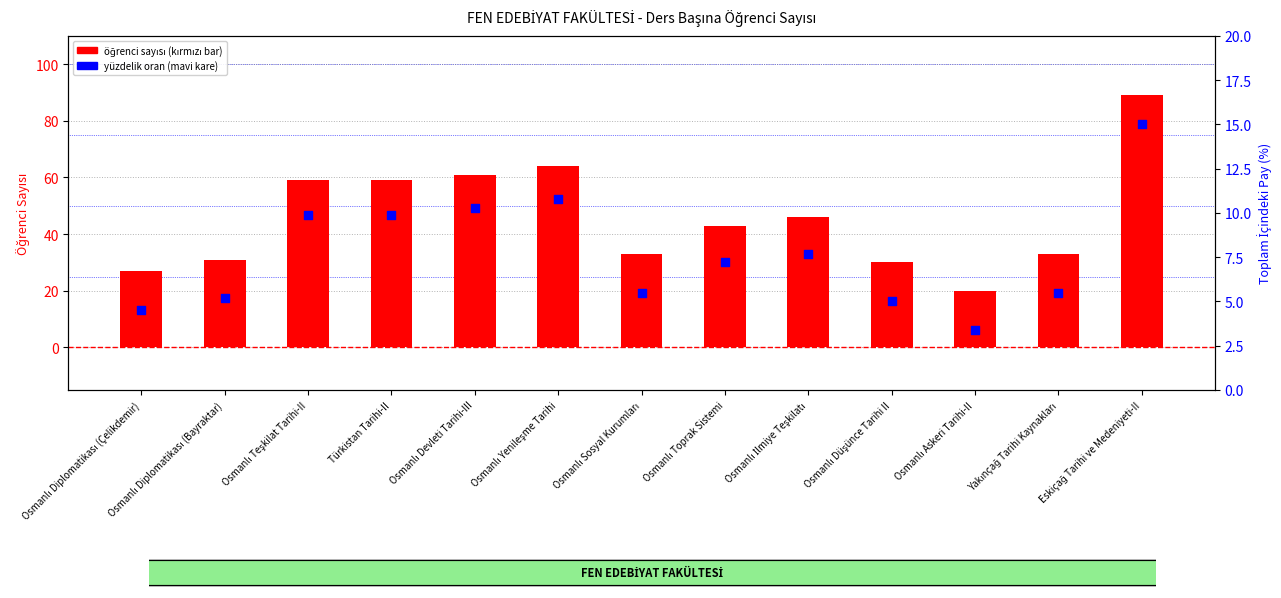

At which category is the sum across all series the highest?

Eskiçağ Tarihi ve Medeniyeti-II